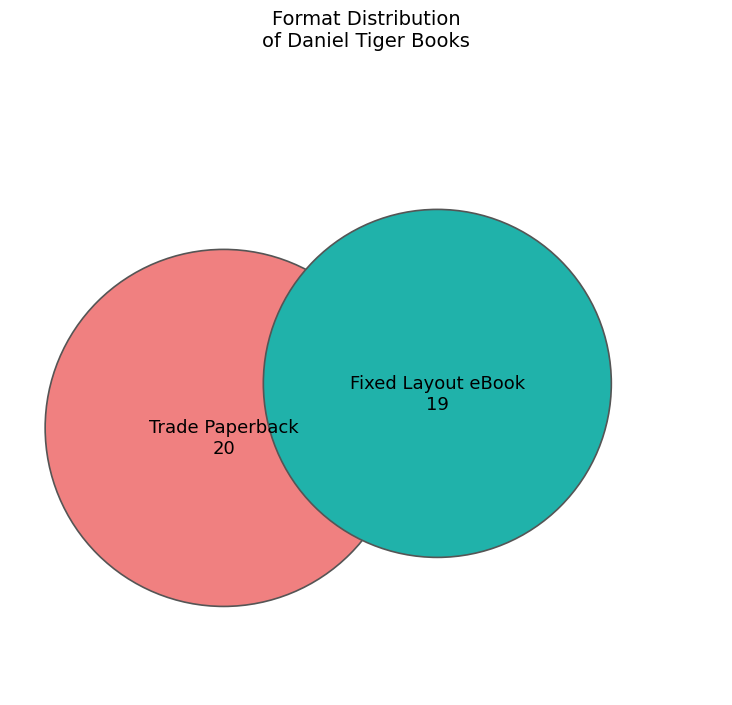

What is the change in value from Trade Paperback to Fixed Layout eBook?

-1